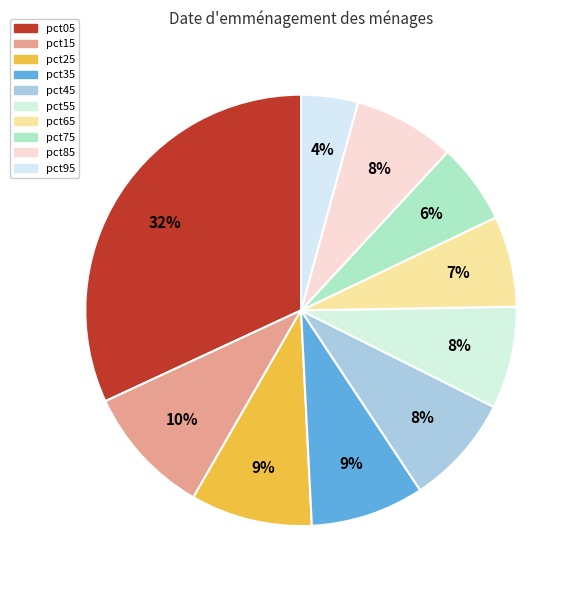

Is it true that pct65 is 1% of the pie?

False